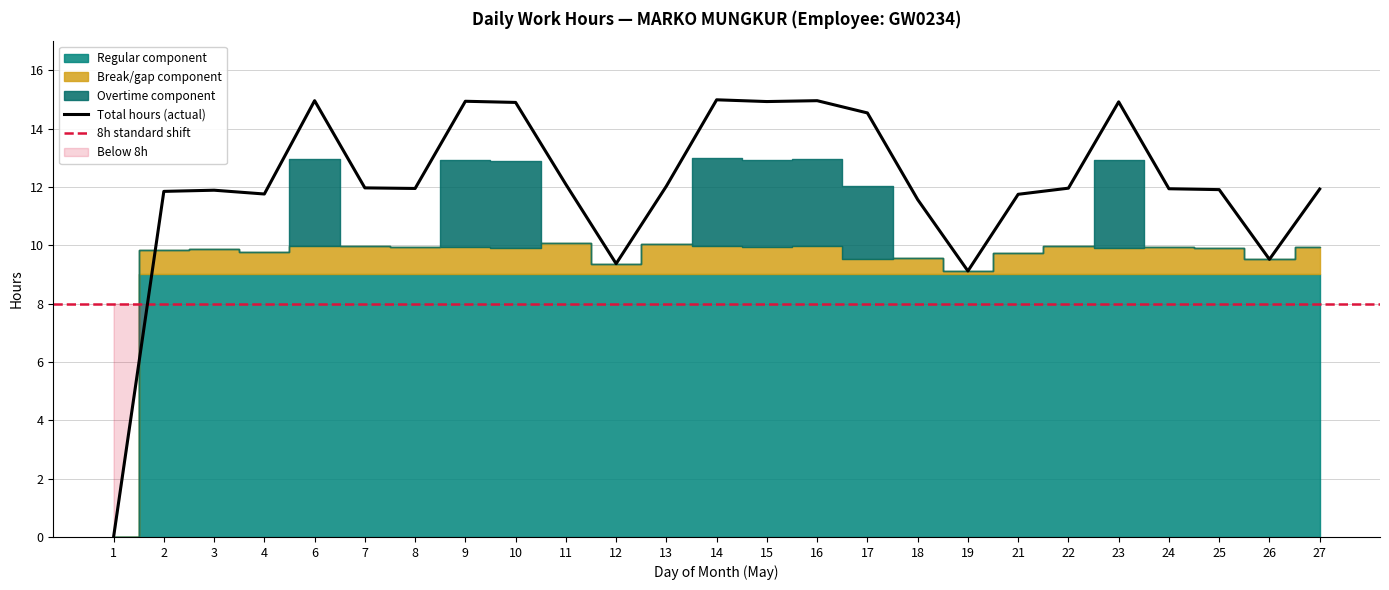

What is the difference between the maximum and minimum values in the Break/gap series?

1.1